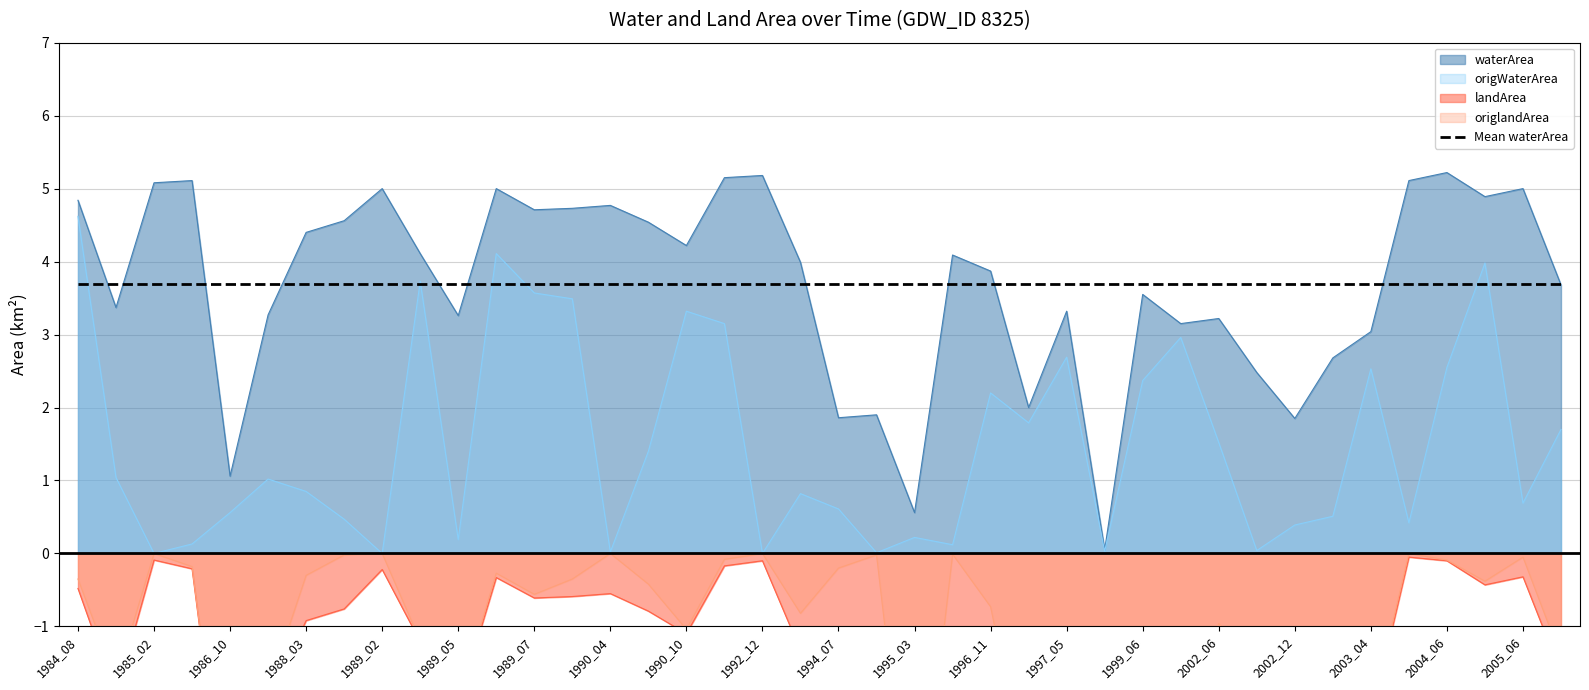

Rank the series at 2003_03 from highest to lowest value.

waterArea, origWaterArea, origlandArea, landArea